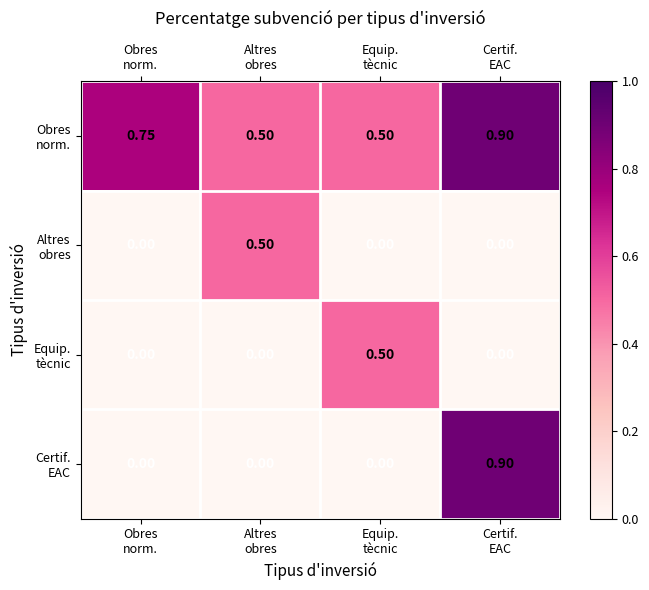

How many distinct data groups are displayed?

4